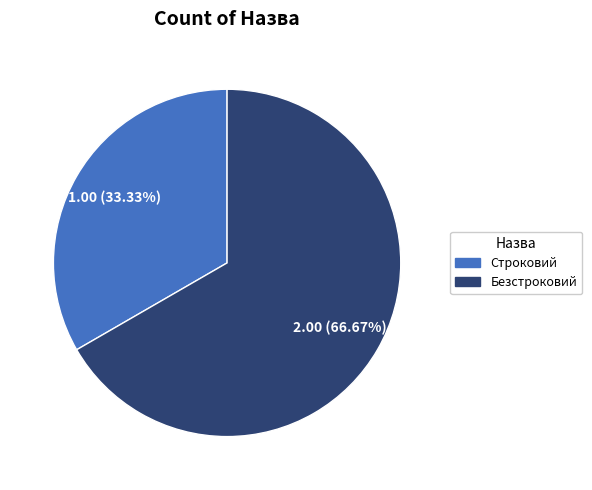

Count the number of slices in the pie.

2